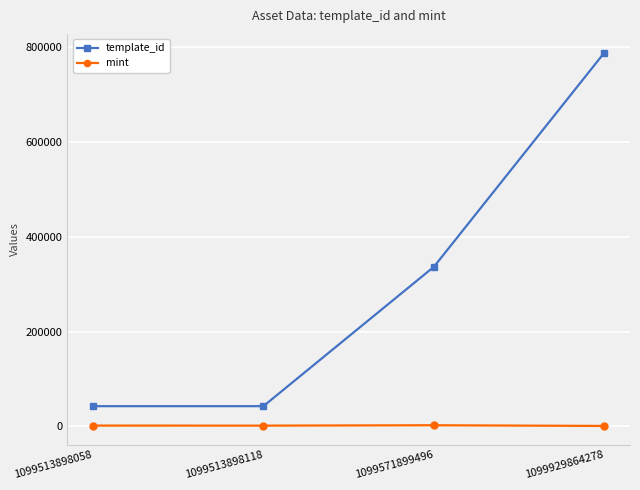

Between 1099513898118 and 1099929864278, which series saw the biggest shift?

template_id